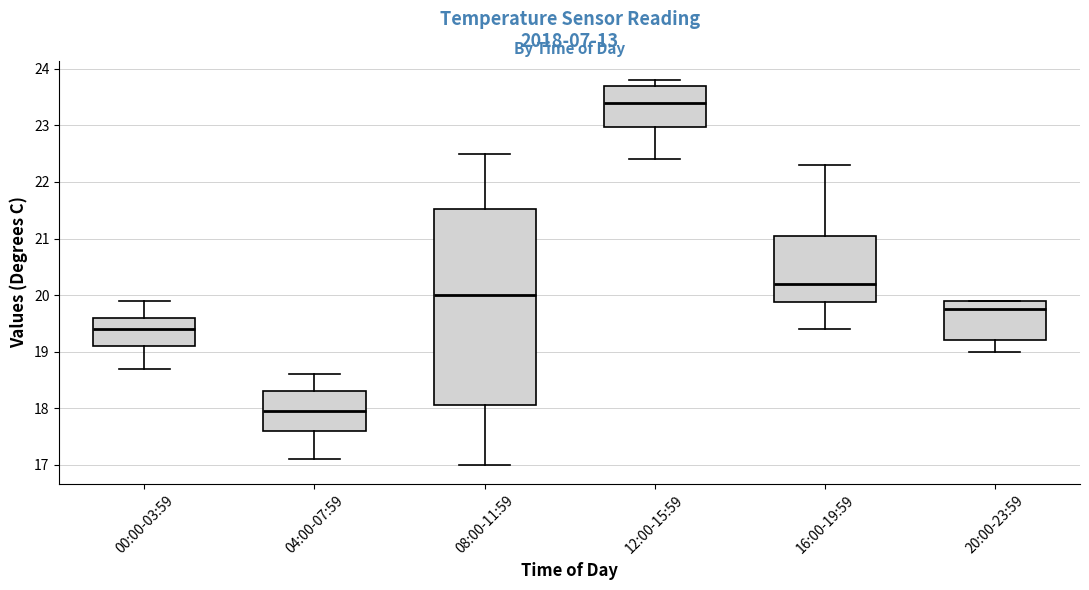

Reading left to right, transcribe this box plot: for each box, give where its median line is, the range the box spans, and where its two whiskers end, as read against the y-axis. The values are not printed on the chart, so give them approximately, as read against the axis.

00:00-03:59: median 19.4, box 19.1 to 19.6, whiskers 18.7 to 19.9
04:00-07:59: median 18.0, box 17.6 to 18.3, whiskers 17.1 to 18.6
08:00-11:59: median 20.0, box 18.1 to 21.5, whiskers 17.0 to 22.5
12:00-15:59: median 23.4, box 23.0 to 23.7, whiskers 22.4 to 23.8
16:00-19:59: median 20.2, box 19.9 to 21.1, whiskers 19.4 to 22.3
20:00-23:59: median 19.8, box 19.2 to 19.9, whiskers 19.0 to 19.9